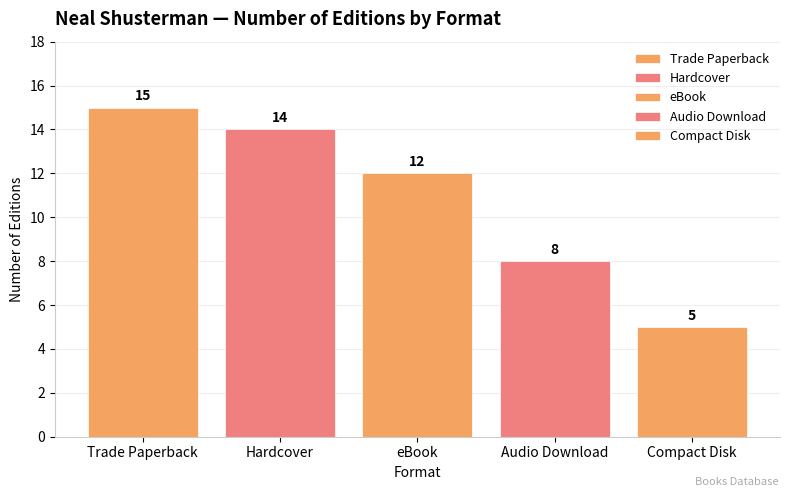

How many bars are there in total?

5